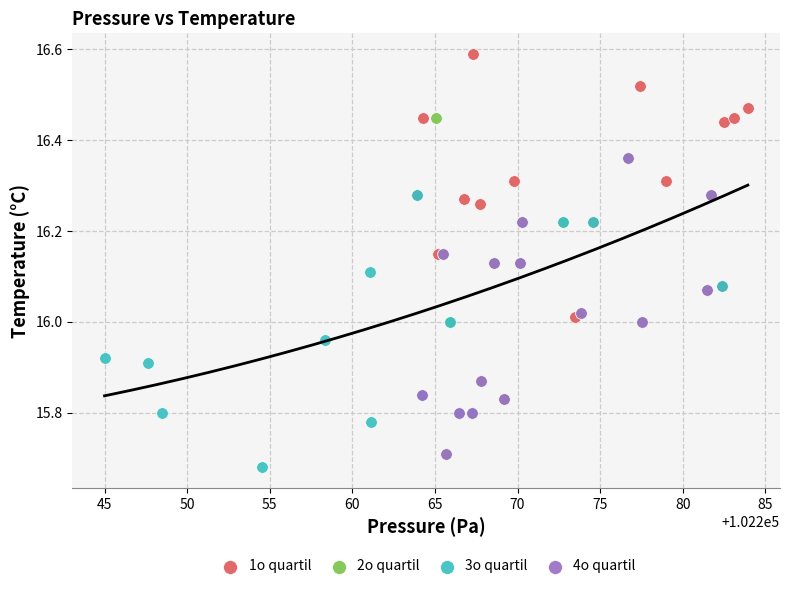

Which series contains the highest Y value?

1o quartil